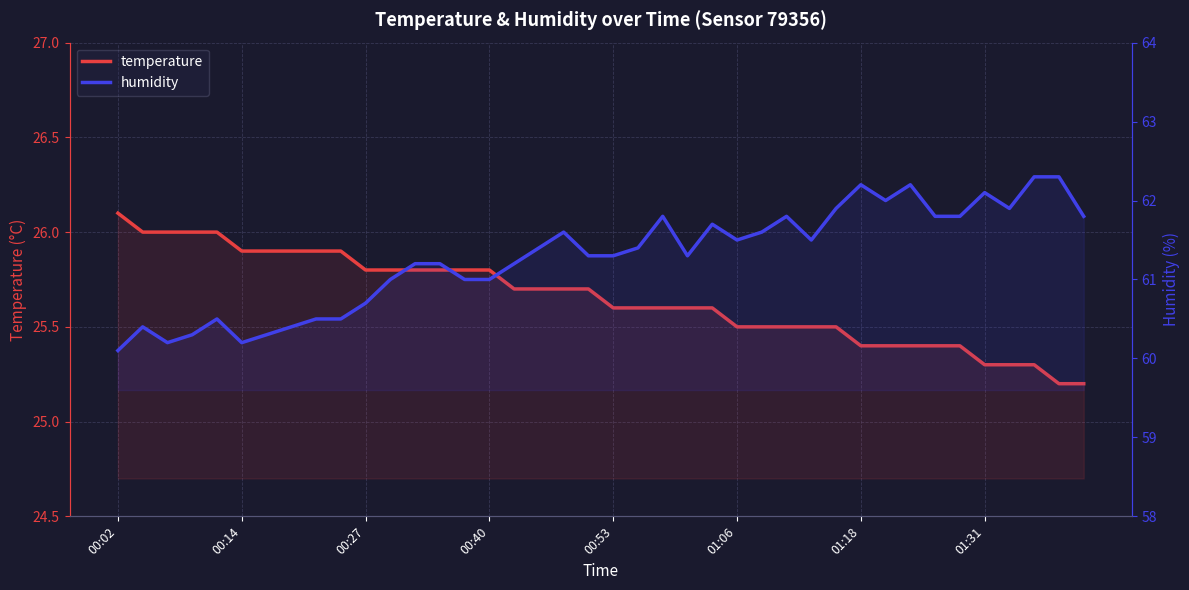

What are all the series names shown in the legend?

temperature, humidity